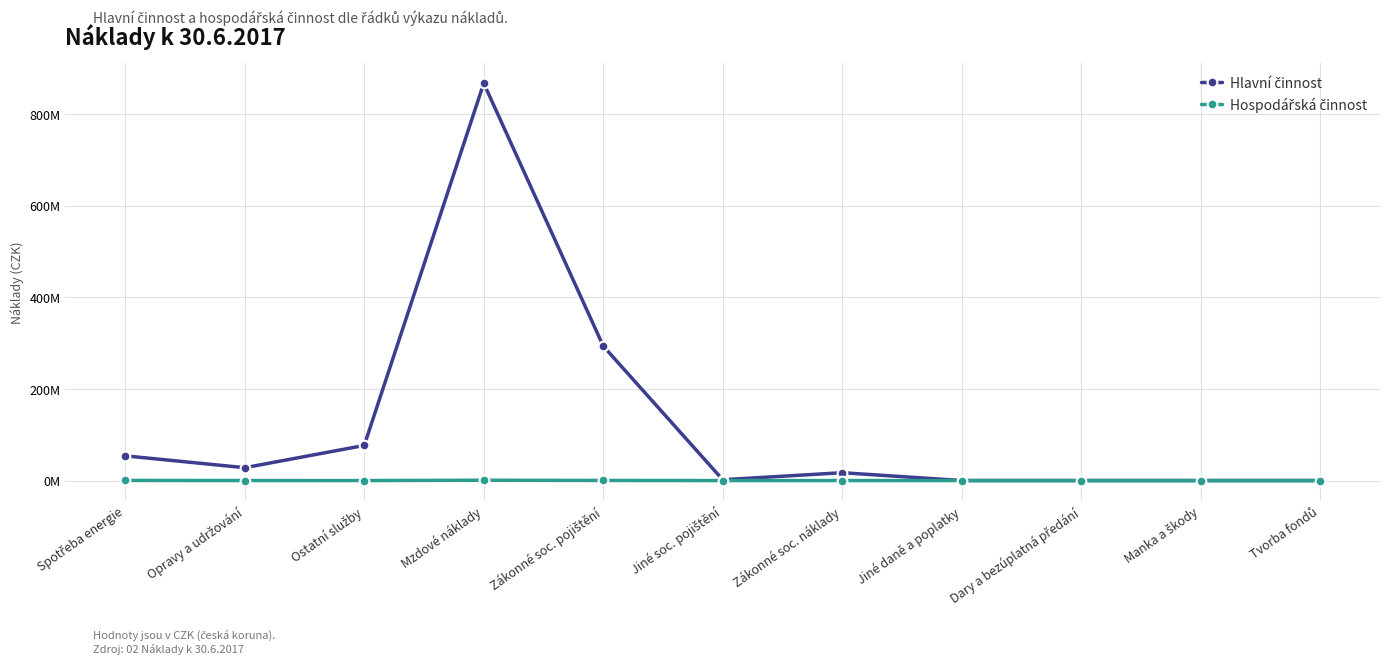

Where is the first local minimum for Hospodářská činnost?

Ostatní služby